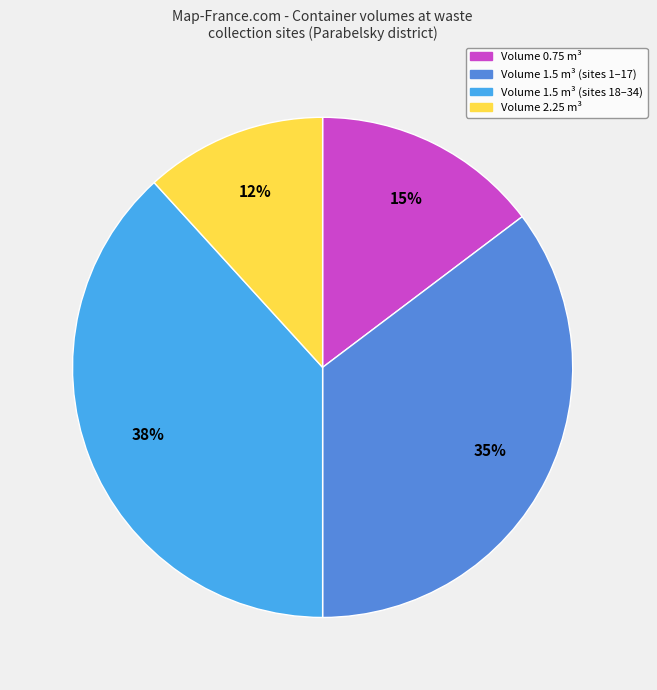

To the nearest percent, what is the difference between the largest and smallest slice percentages?

26%